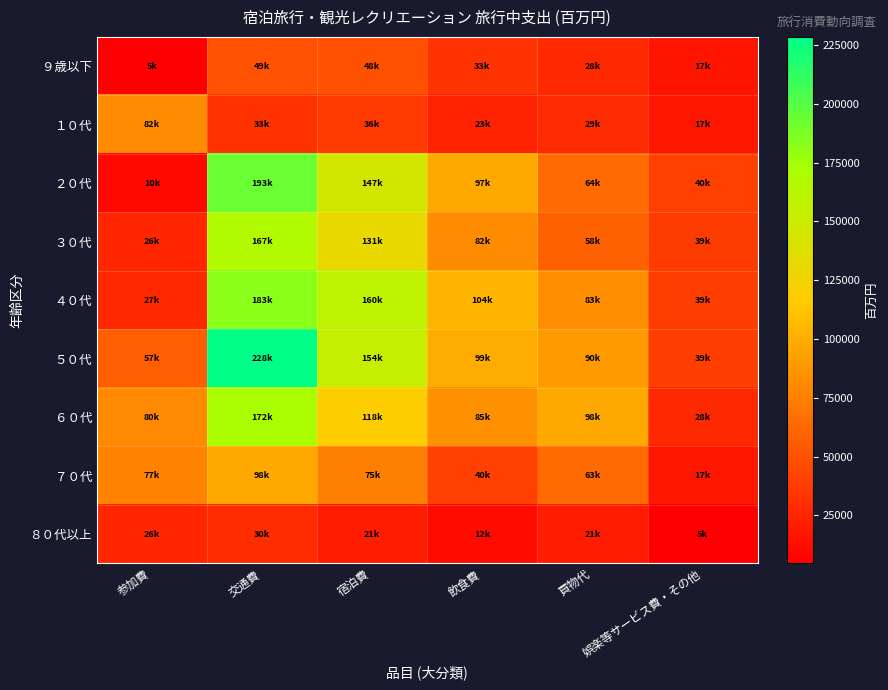

Between 宿泊費 and 買物代, which series saw the biggest shift?

２０代